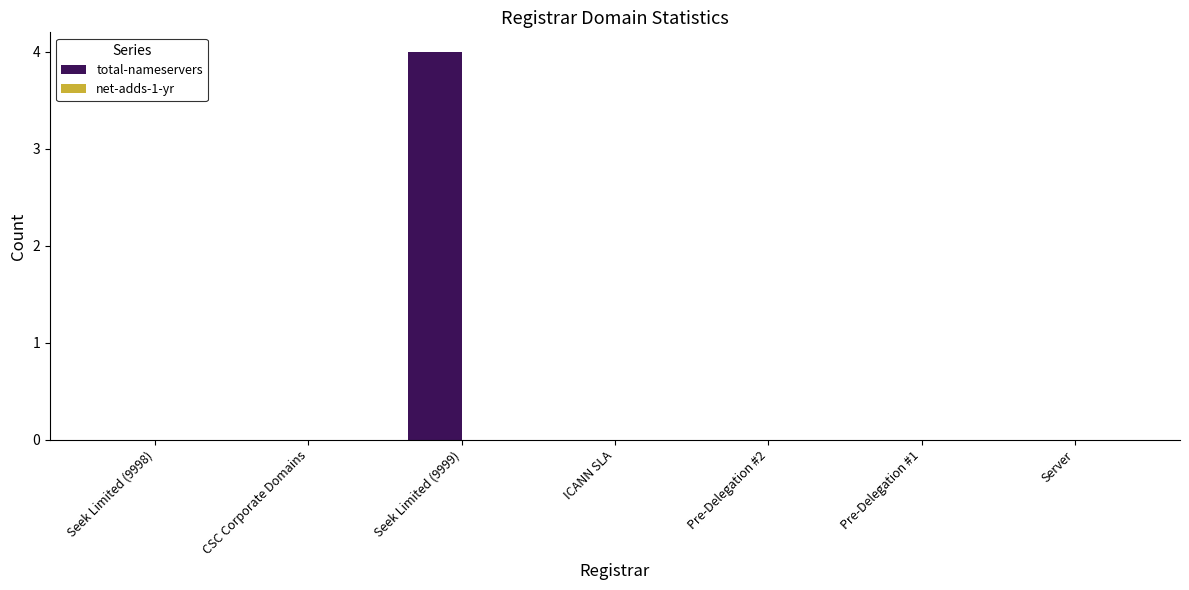

What is the sum of all values?

4